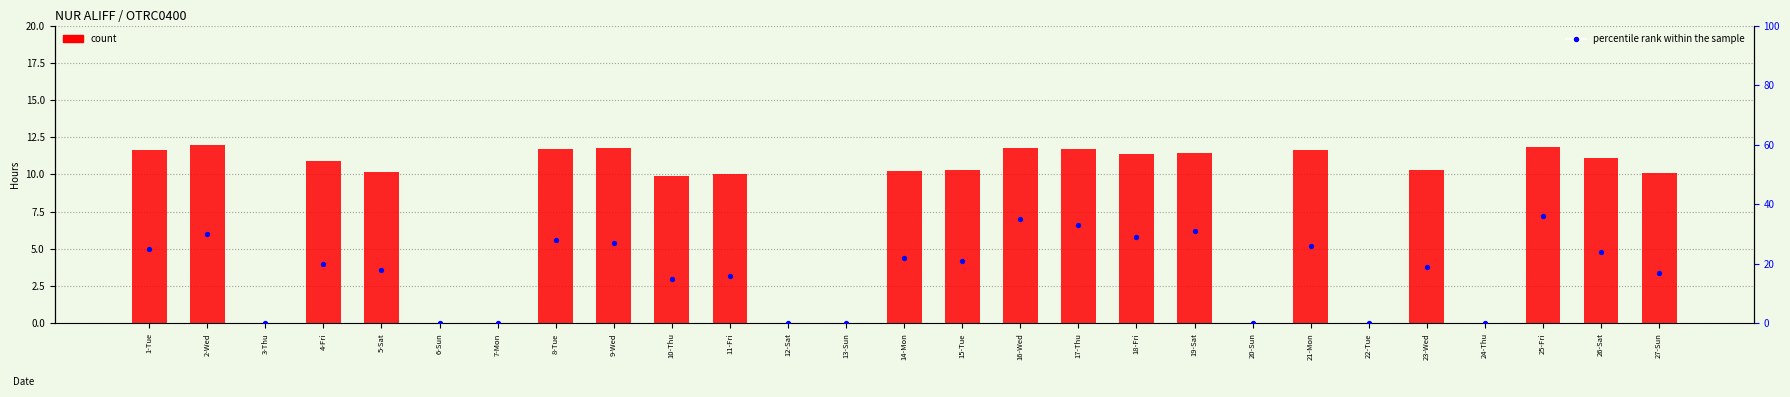

What are all the series names shown in the legend?

count, percentile rank within the sample